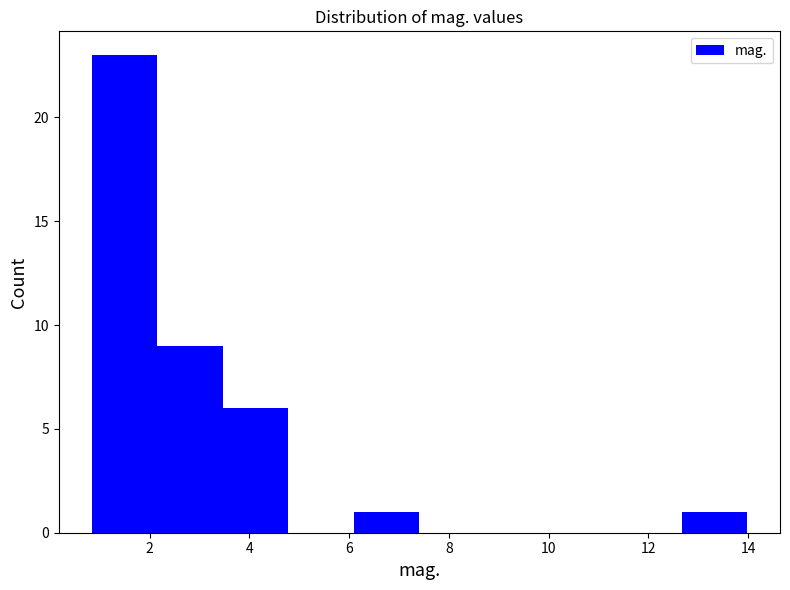

Which range on the x-axis has the tallest bar?

0.8 to 2.2